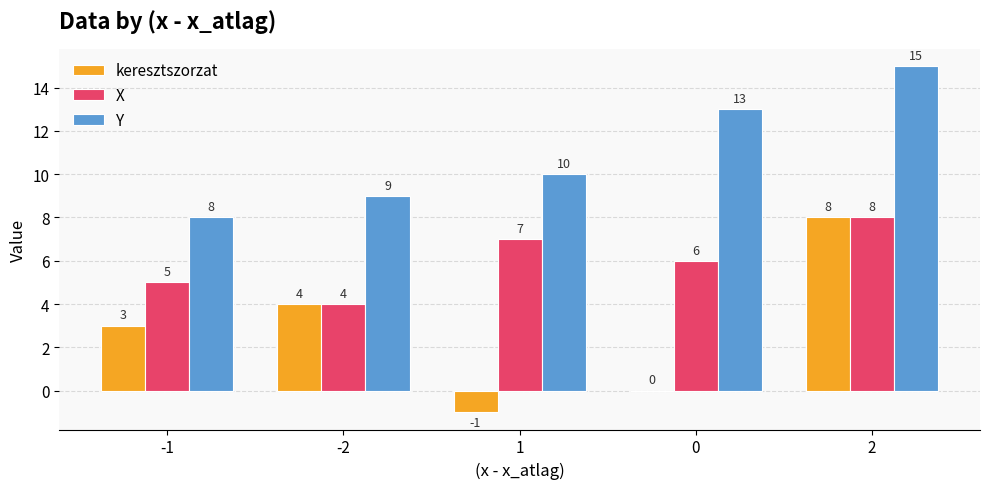

What value does the keresztszorzat series have at 2?

8